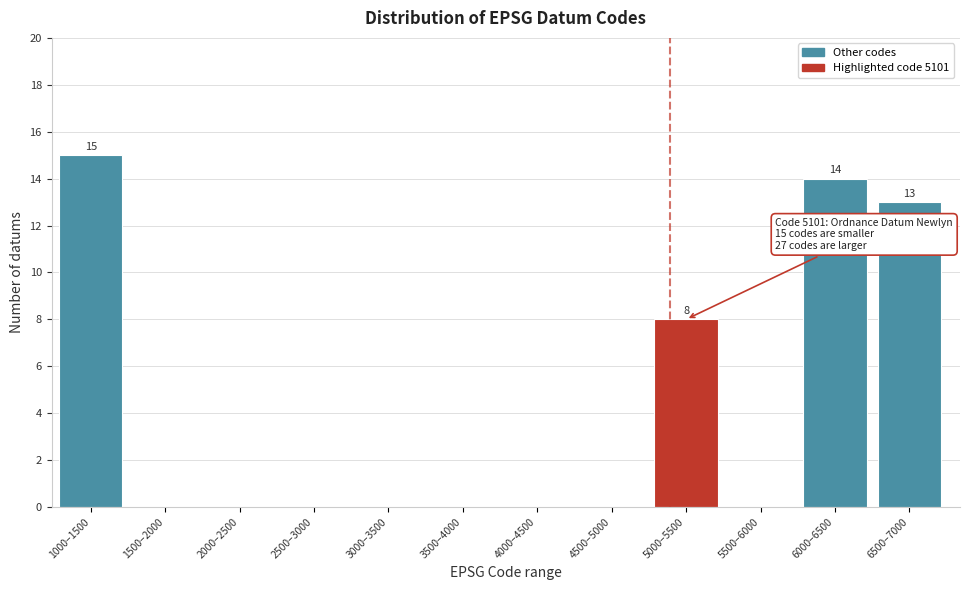

Reading left to right, extract all data points from this chart.

1000–1500=15	1500–2000=0	2000–2500=0	2500–3000=0	3000–3500=0	3500–4000=0	4000–4500=0	4500–5000=0	5000–5500=8	5500–6000=0	6000–6500=14	6500–7000=13